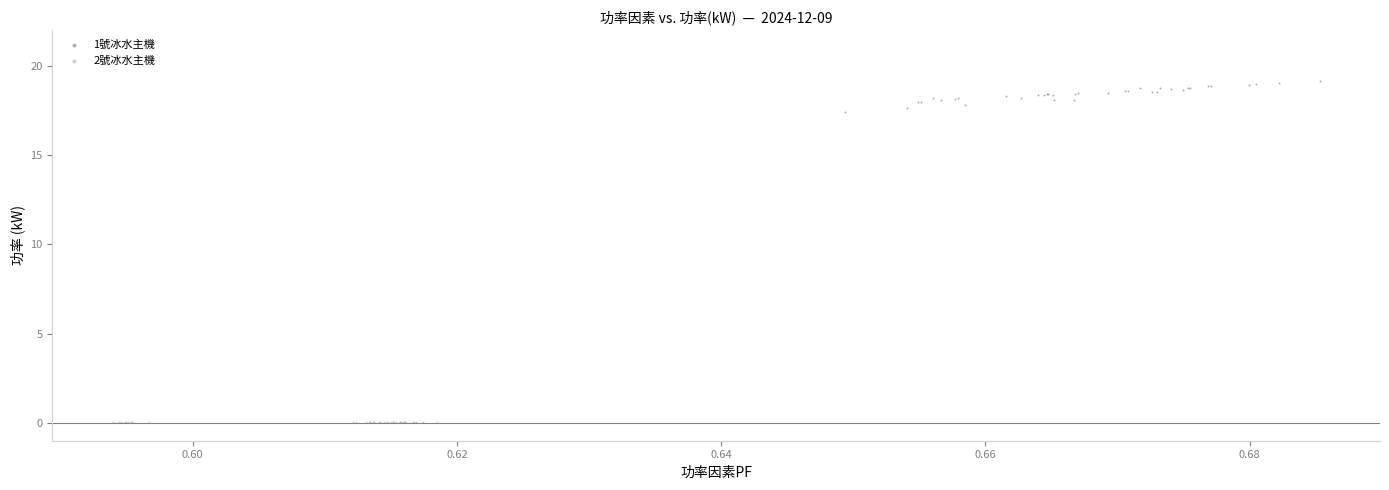

Which series contains the highest Y value?

1號冰水主機